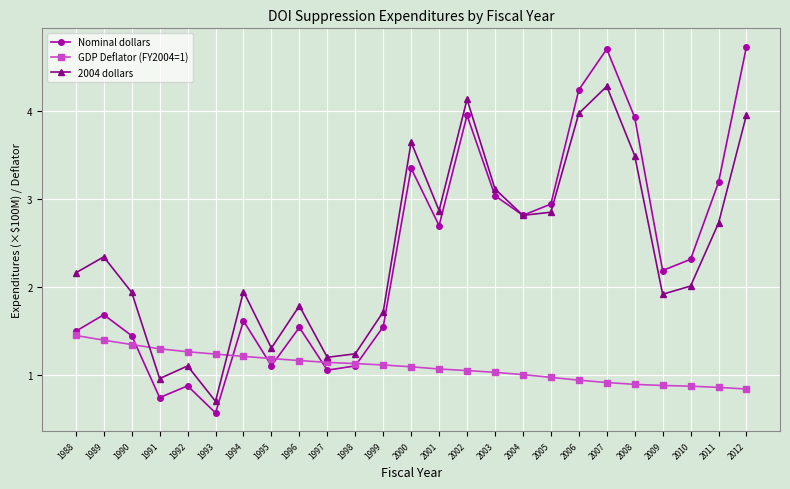

Count the number of categories in the chart.

25